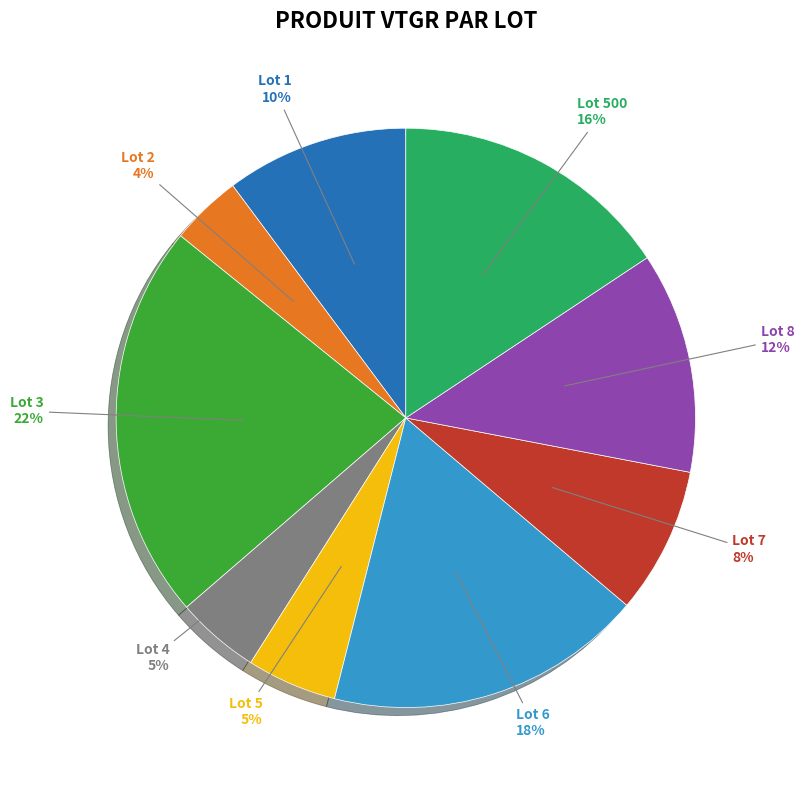

To the nearest percent, what is the difference between the largest and smallest slice percentages?

18%